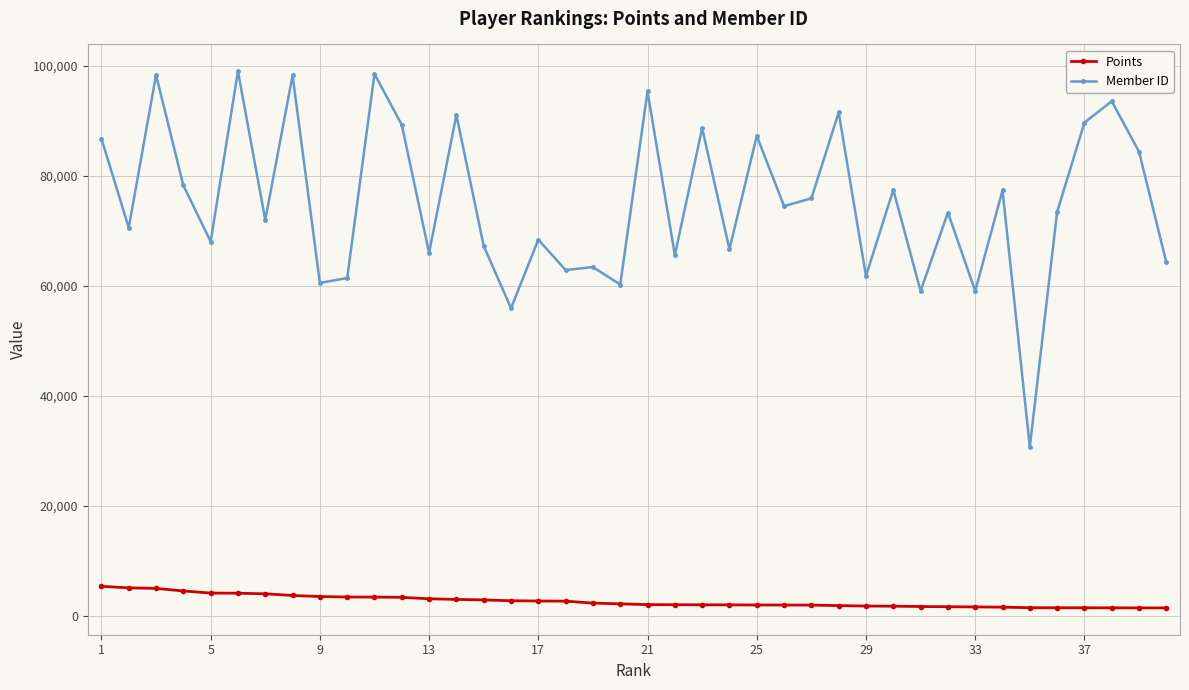

What is the minimum value for Member ID?

30734